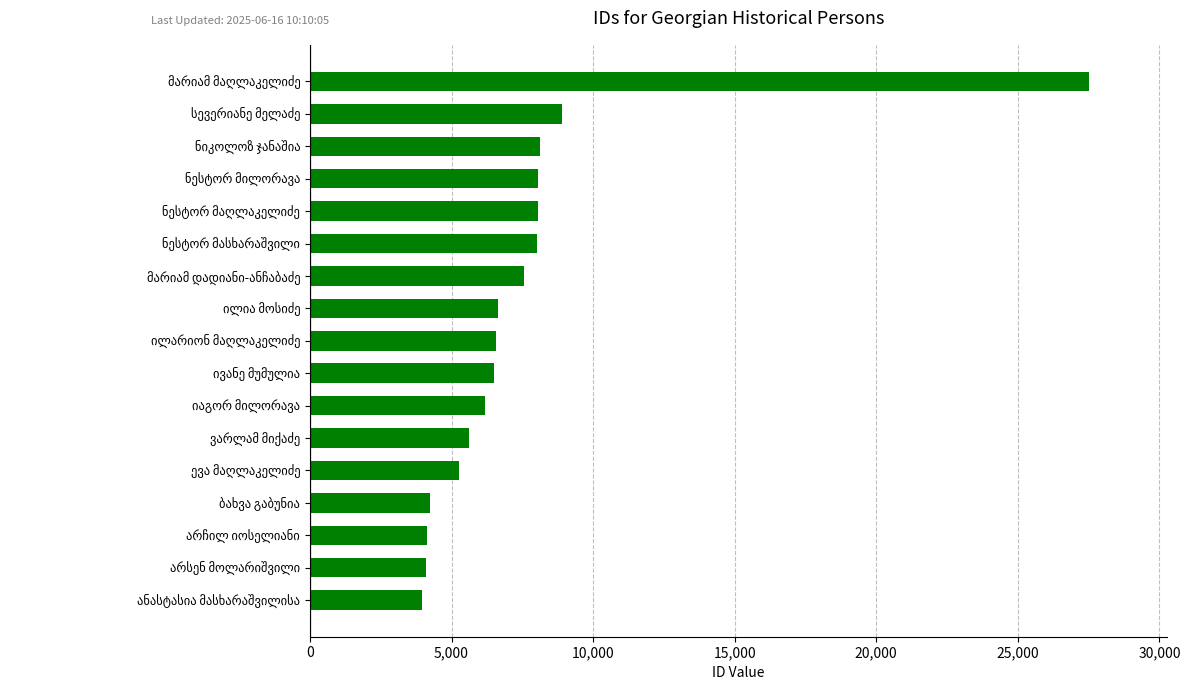

What is the maximum value shown in the chart?

27512